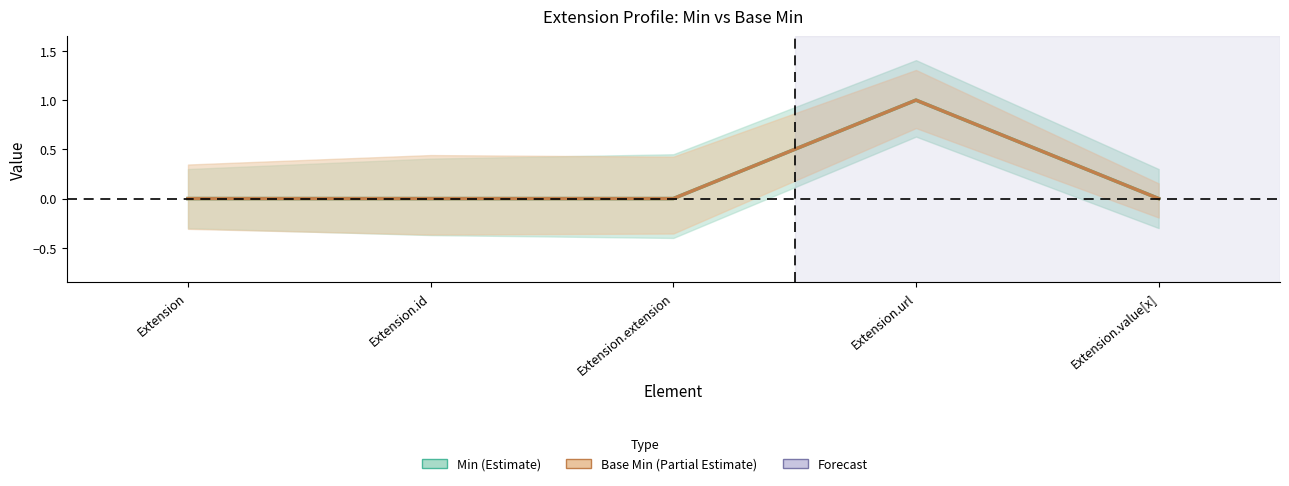

Between Extension and Extension.value[x], which series saw the biggest shift?

Min